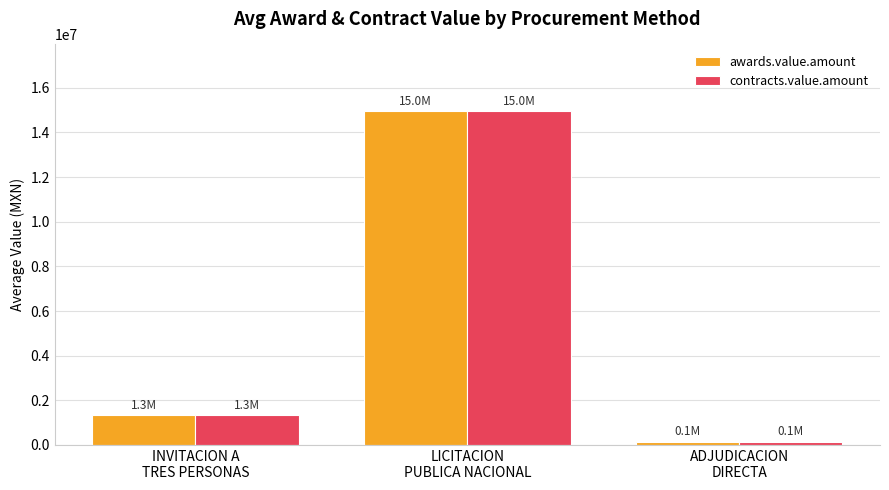

True or false: awards.value.amount has a value of 141066.7 at ADJUDICACION
DIRECTA.

True